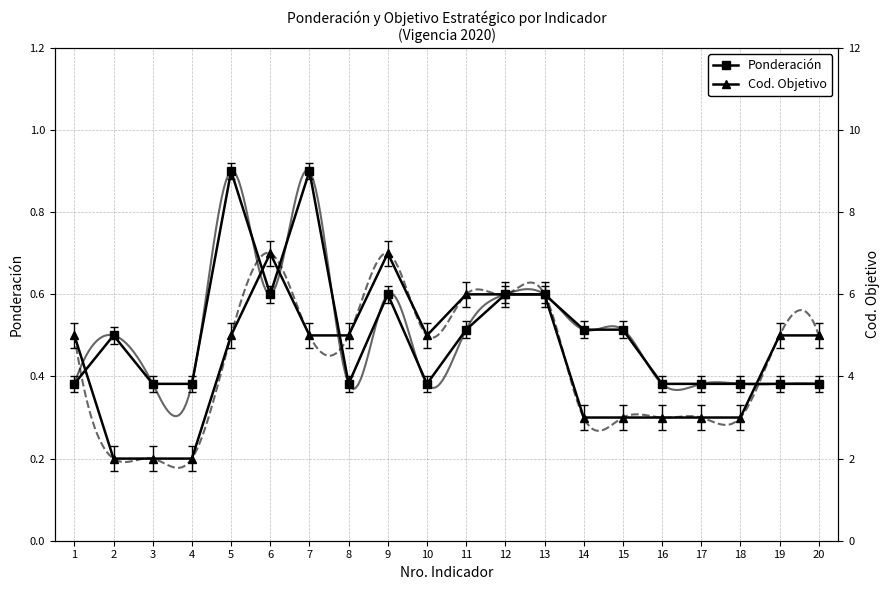

Which category has the highest value in the Ponderación series?

5